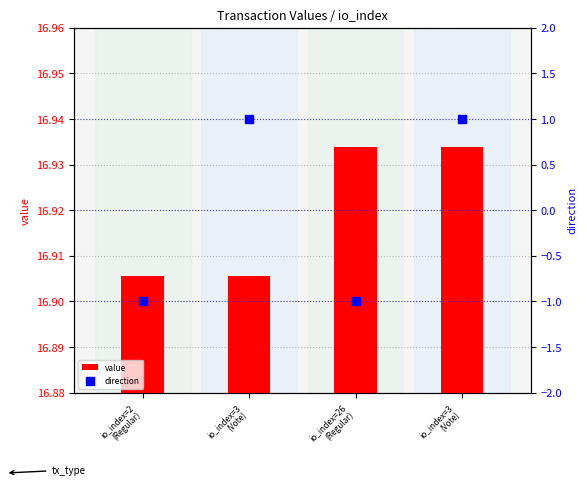

At how many categories does at least one series exceed 0?

4